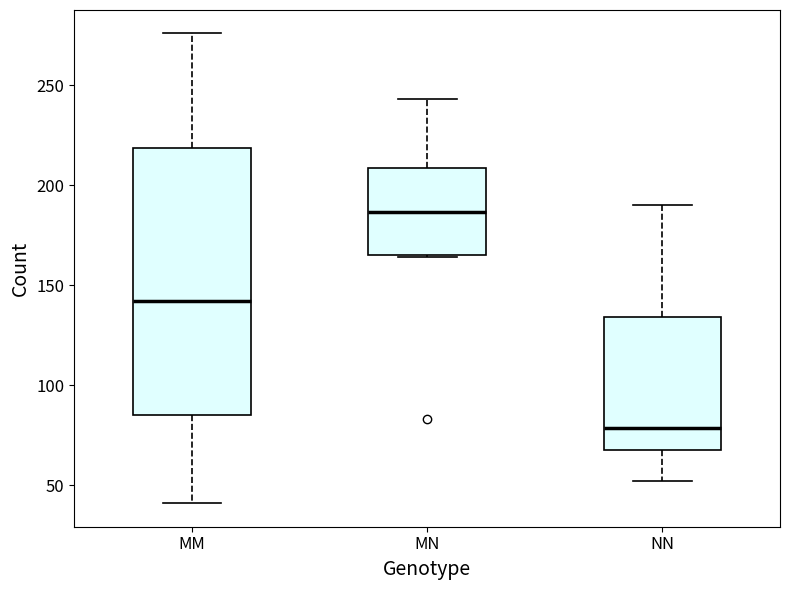

Which box is the tallest, from its lower edge to its upper edge?

MM